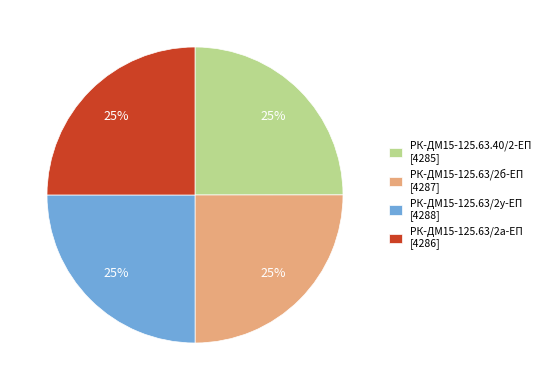

To the nearest percent, what portion does РК-ДМ15-125.63/2а-ЕП [4286] represent?

25%